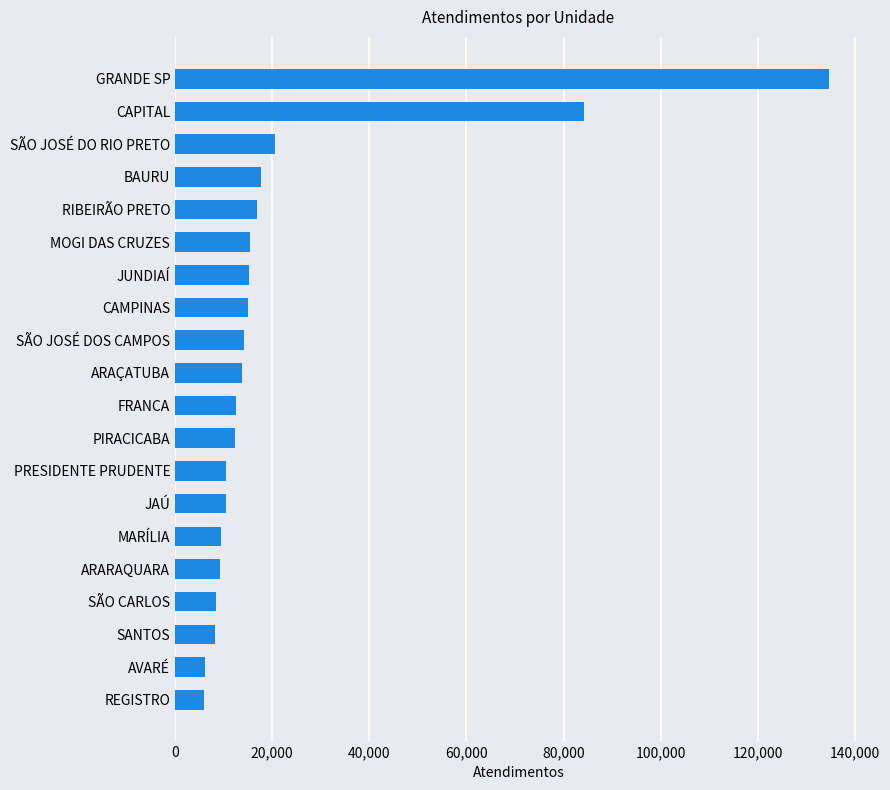

Is it true that the value at CAPITAL is 84152?

True